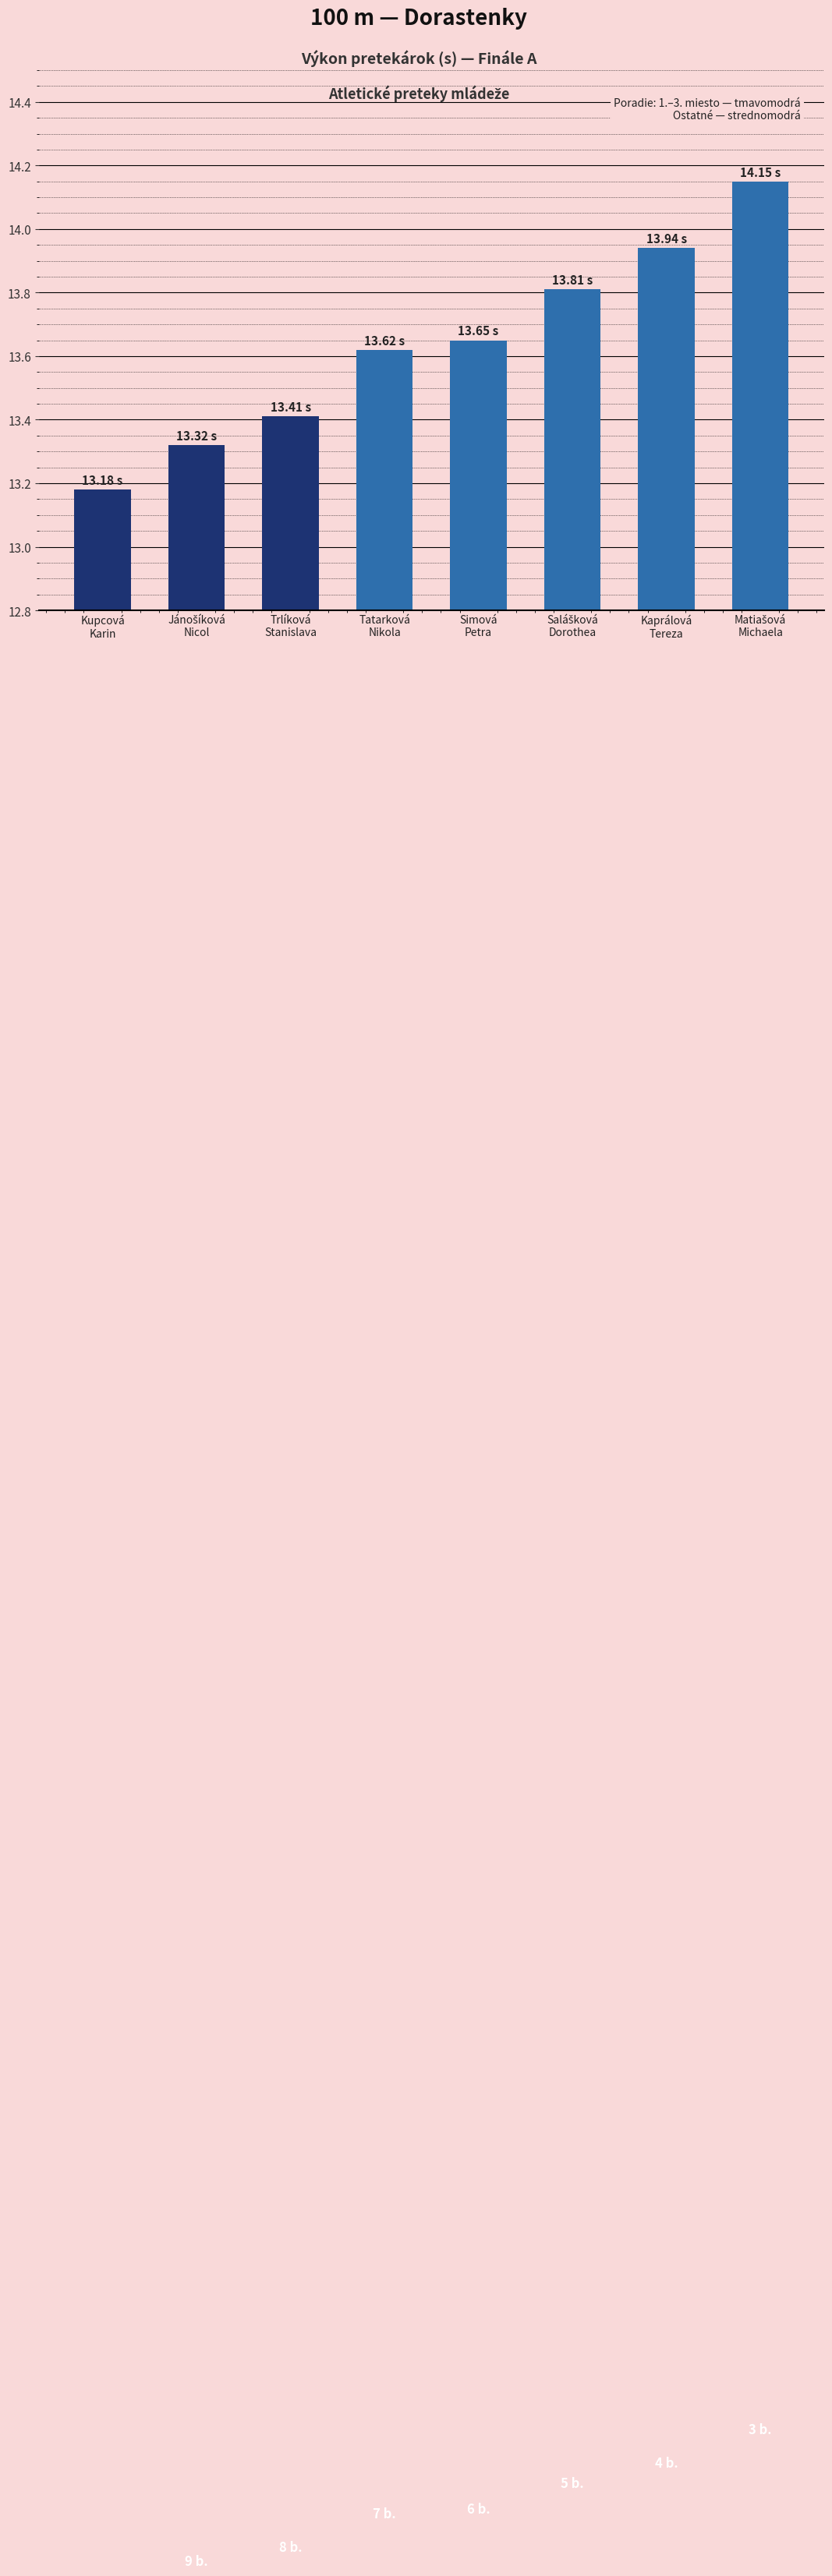

What is the difference between the maximum and minimum values?

1.0